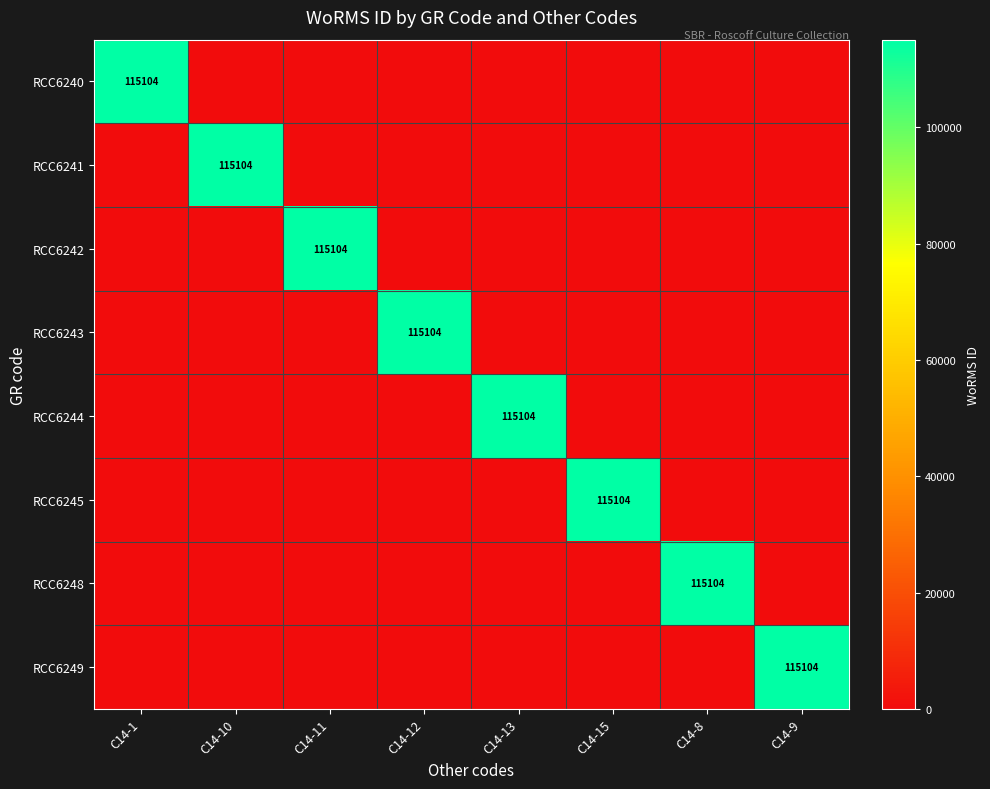

Rank the series by their maximum value, from highest to lowest.

RCC6240, RCC6241, RCC6242, RCC6243, RCC6244, RCC6245, RCC6248, RCC6249